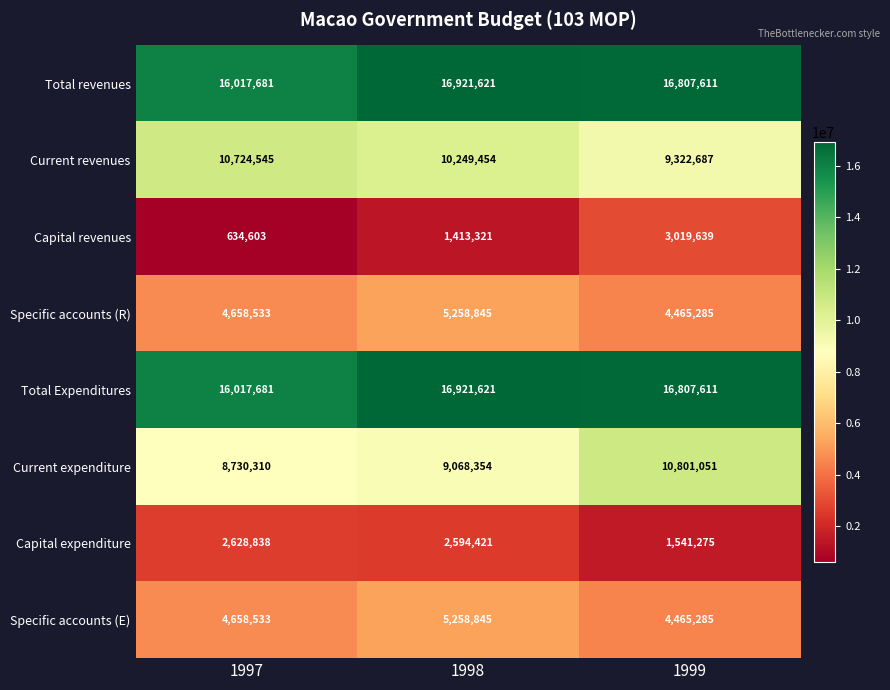

Reading right to left, list all the values displayed in this chart.

Total revenues: 1999=16807611	1998=16921621	1997=16017681
Current revenues: 1999=9322687	1998=10249454	1997=10724545
Capital revenues: 1999=3019639	1998=1413321	1997=634603
Specific accounts (R): 1999=4465285	1998=5258845	1997=4658533
Total Expenditures: 1999=16807611	1998=16921621	1997=16017681
Current expenditure: 1999=10801051	1998=9068354	1997=8730310
Capital expenditure: 1999=1541275	1998=2594421	1997=2628838
Specific accounts (E): 1999=4465285	1998=5258845	1997=4658533